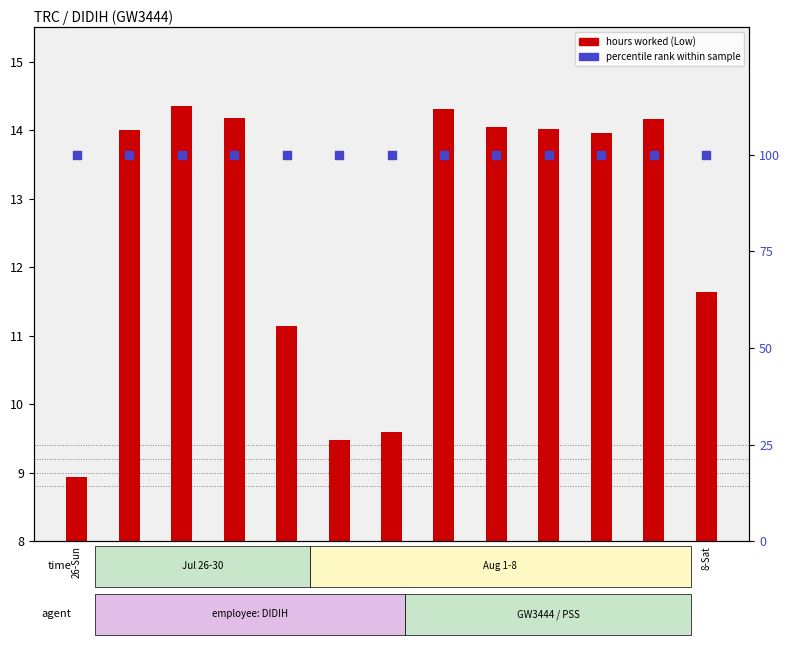

Is the value of hours worked (Low) at 3-Mon greater than the value of percentile rank at 26-Sun?

No